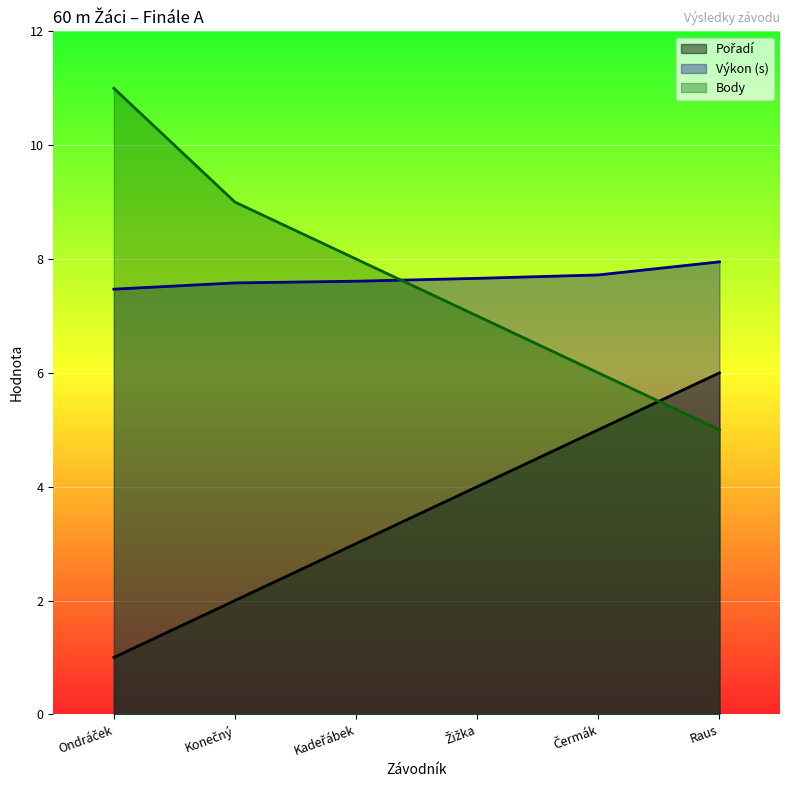

Which series has the largest total across all categories?

Body